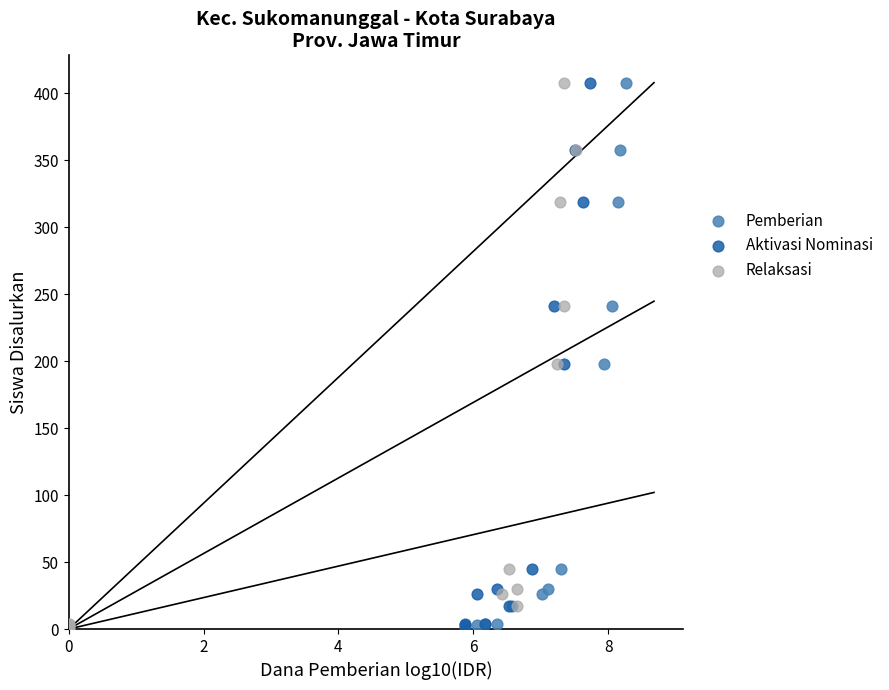

What are all the series names shown in the legend?

Pemberian, Aktivasi Nominasi, Relaksasi